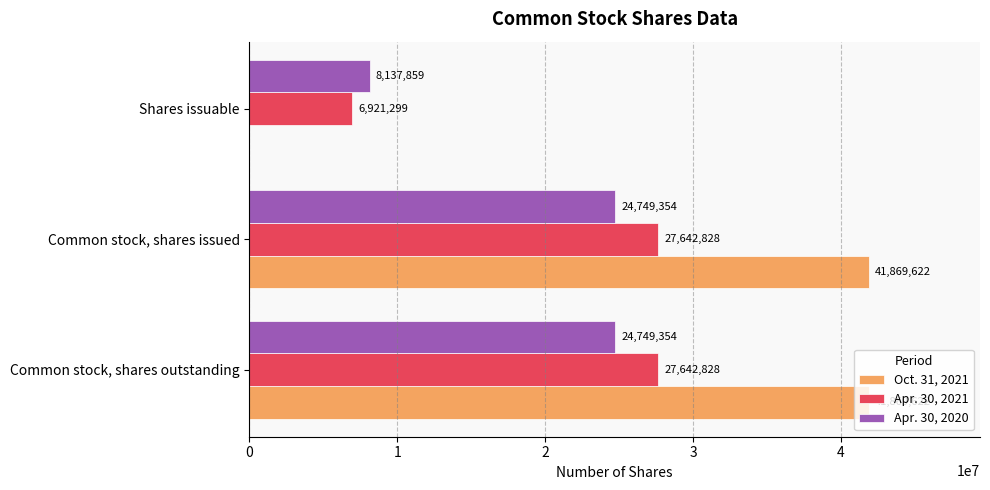

How many Apr. 30, 2020 values are between 8137859 and 24749354?

3